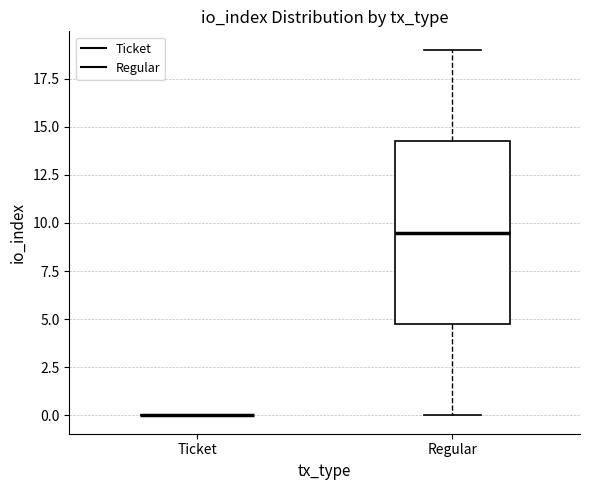

Comparing the boxes themselves (not the whiskers), which one is the tallest?

Regular